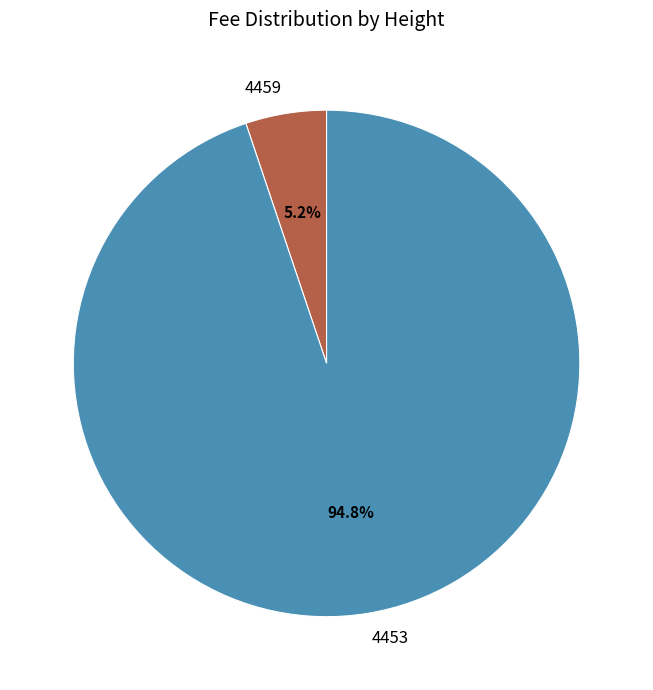

To the nearest percent, what portion does 4453 represent?

95%